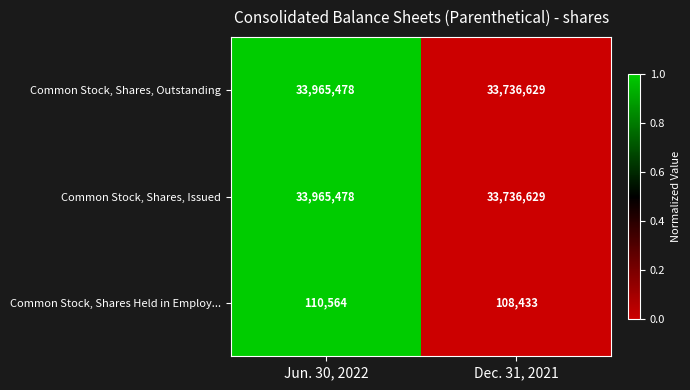

Reading left to right, transcribe all the data shown in this chart.

Common Stock, Shares, Outstanding: 33965478	33736629
Common Stock, Shares, Issued: 33965478	33736629
Common Stock, Shares Held in Employ...: 110564	108433